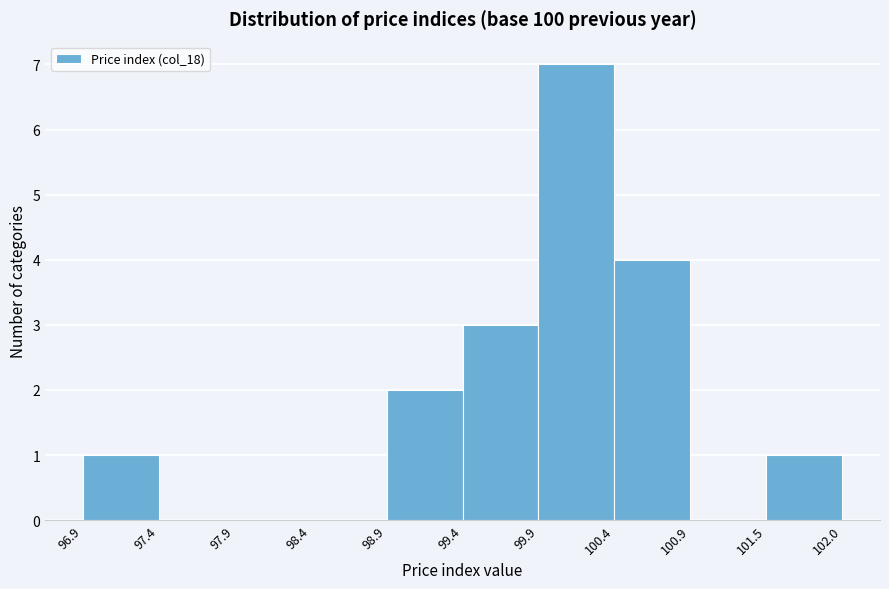

Reading left to right, list every bar in this chart as the range it spans on the x-axis followed by its height. The values are not printed on the chart, so give them approximately, as read against the axis.

96.9 to 97.4: 1
97.4 to 97.9: 0
97.9 to 98.4: 0
98.4 to 98.9: 0
98.9 to 99.4: 2
99.4 to 99.9: 3
99.9 to 100.4: 7
100.4 to 100.9: 4
100.9 to 101.5: 0
101.5 to 102.0: 1